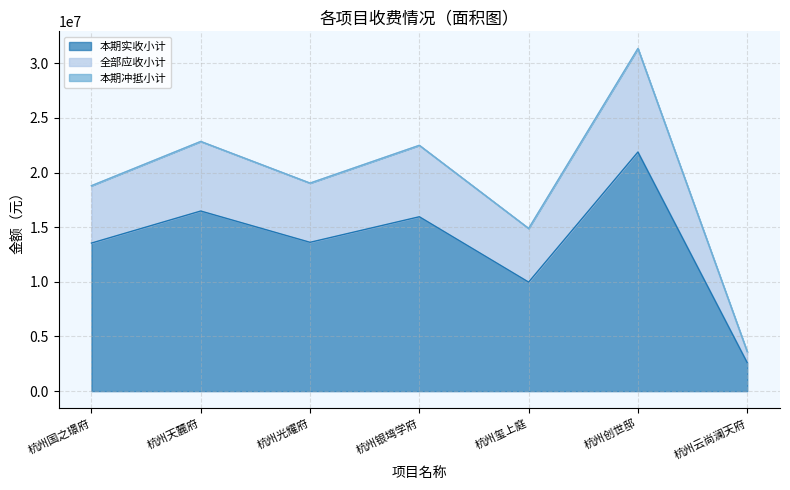

At which category is the sum across all series the highest?

杭州创世邸